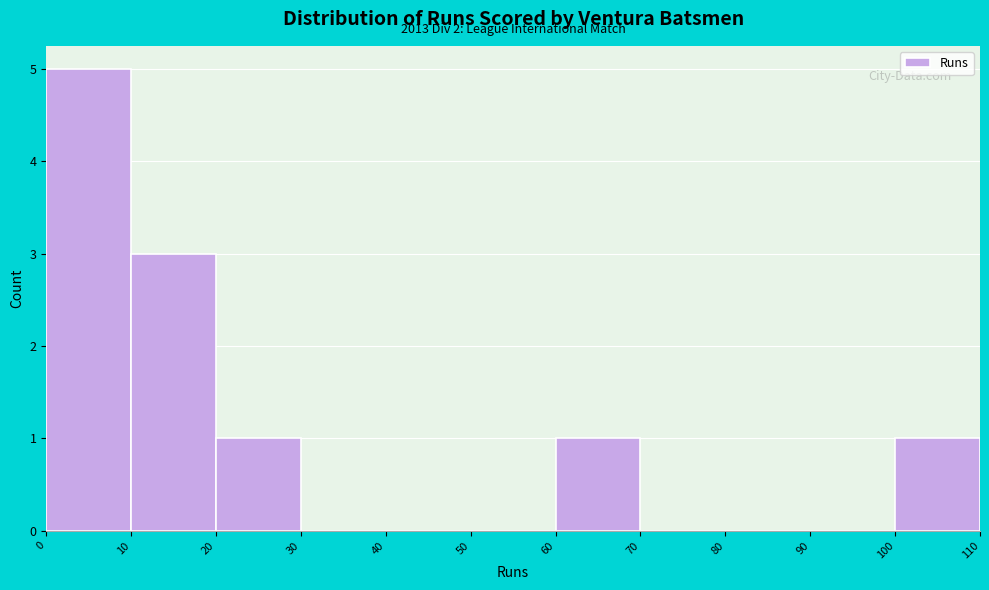

Which range on the x-axis has the tallest bar?

0 to 10